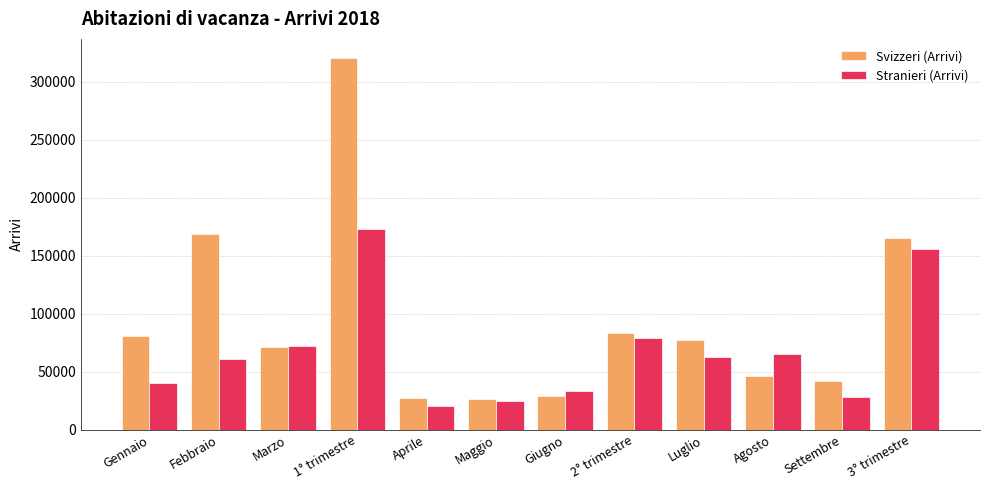

Where does the Svizzeri (Arrivi) series first go above 77333?

Gennaio